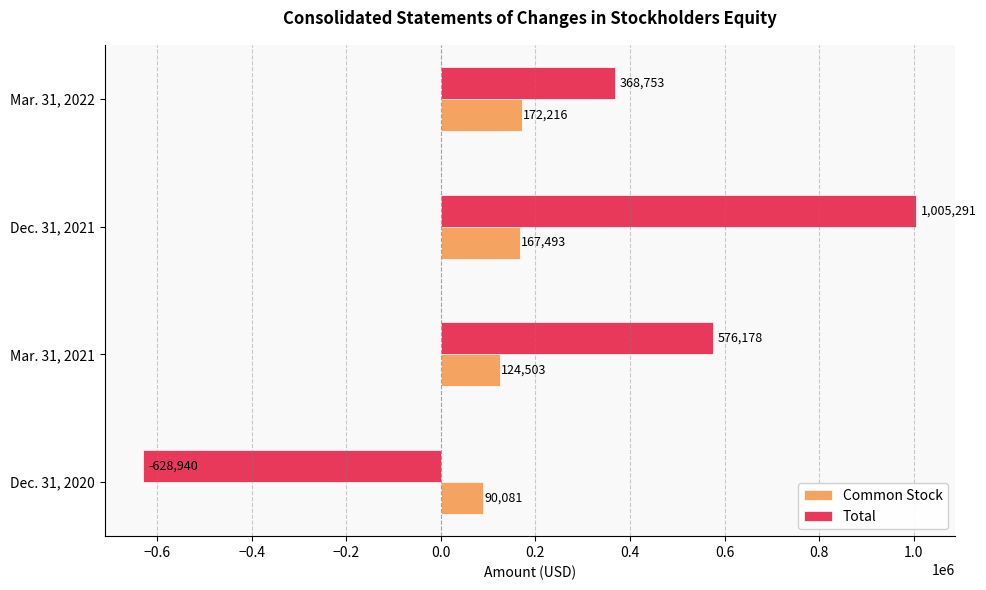

What is the highest value of the Common Stock series?

172216